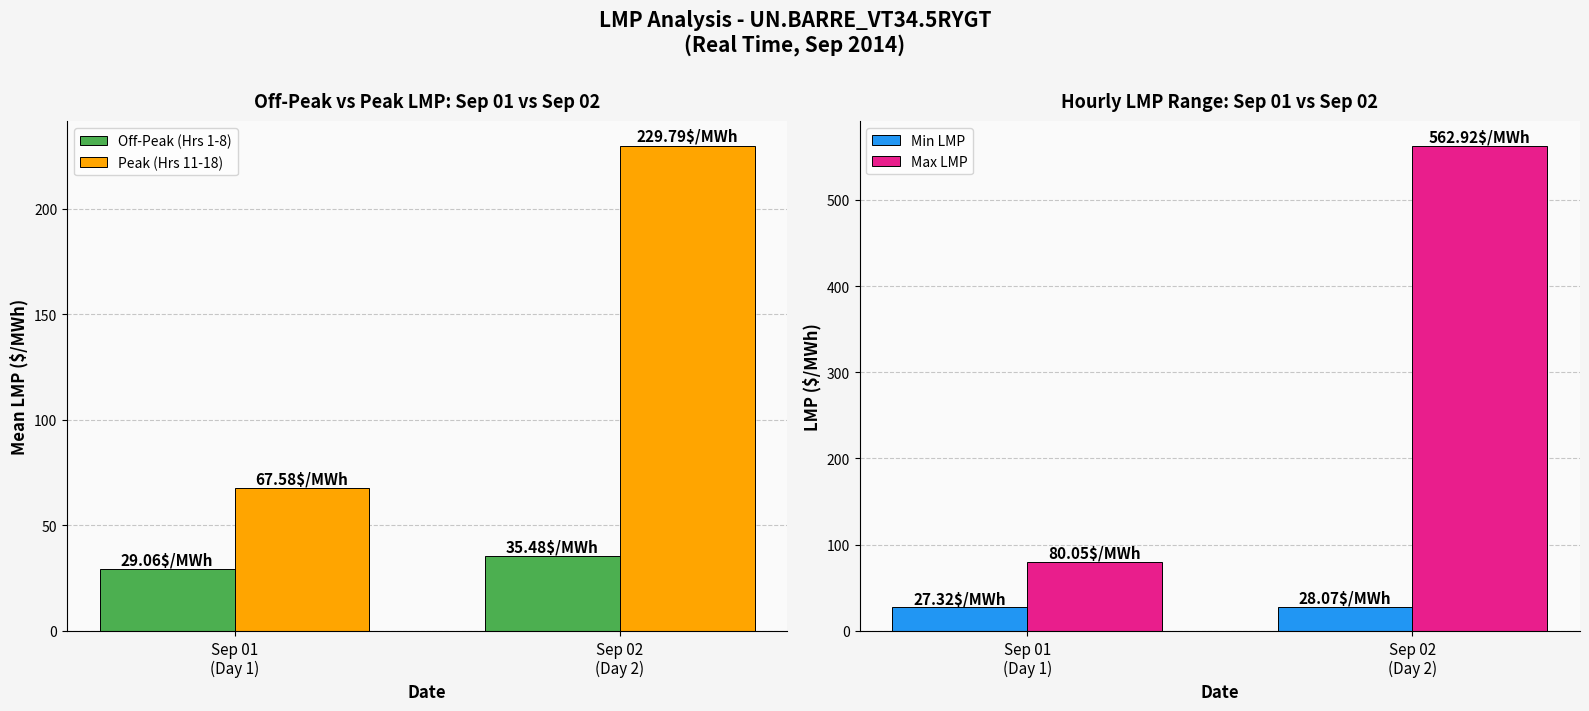

What position from the right is Sep 02
(Day 2)?

1